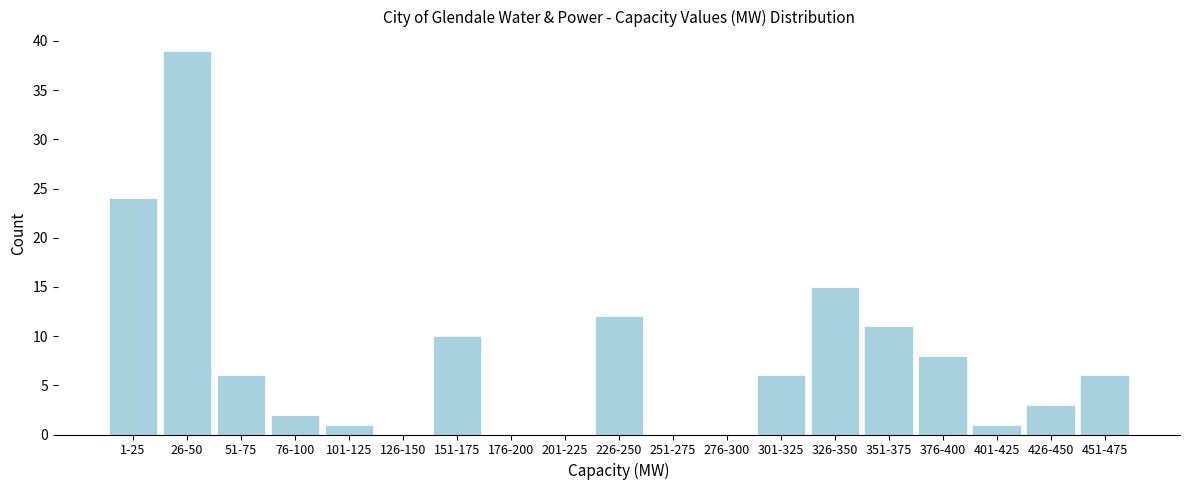

Reading left to right, list all the values displayed in this chart.

1-25=24	26-50=39	51-75=6	76-100=2	101-125=1	126-150=0	151-175=10	176-200=0	201-225=0	226-250=12	251-275=0	276-300=0	301-325=6	326-350=15	351-375=11	376-400=8	401-425=1	426-450=3	451-475=6